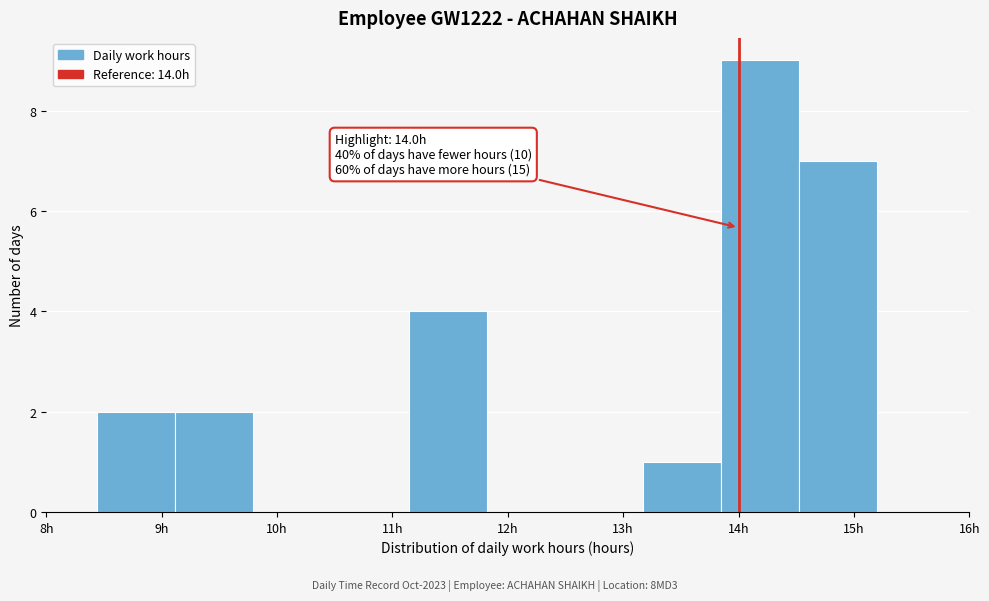

Over which range of the x-axis is the bar tallest?

13.8 to 14.5